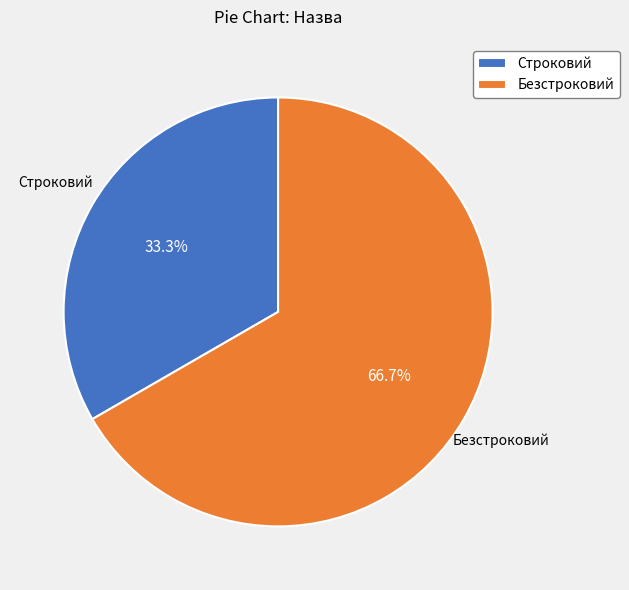

Rank the categories by value from lowest to highest.

Строковий, Безстроковий